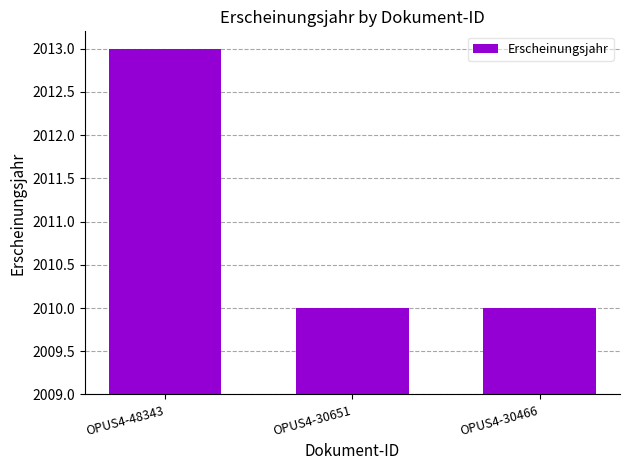

Which label corresponds to the smallest value in the chart?

OPUS4-30651